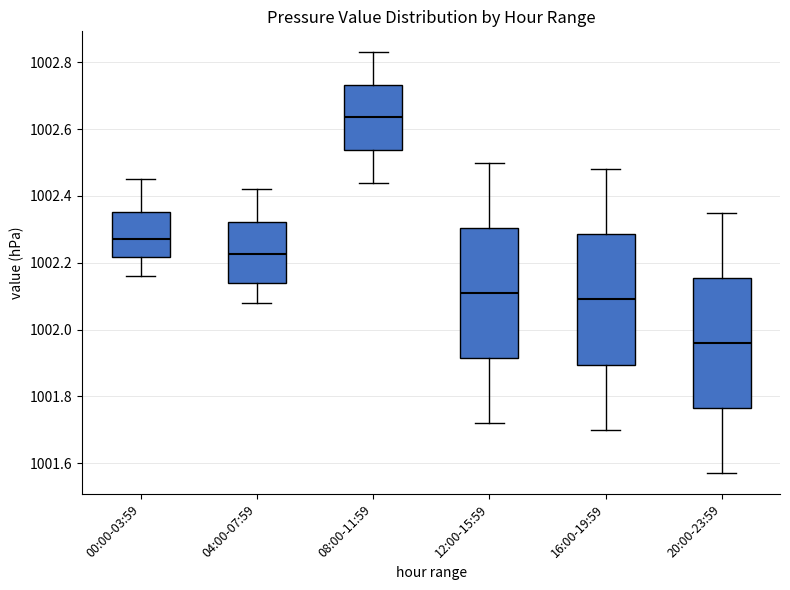

Reading left to right, read every box against the y-axis: the position of its median line, the range the box covers, and the ends of its whiskers. The values are not printed on the chart, so give them approximately, as read against the axis.

00:00-03:59: median 1002.28, box 1002.22 to 1002.36, whiskers 1002.16 to 1002.46
04:00-07:59: median 1002.22, box 1002.14 to 1002.32, whiskers 1002.08 to 1002.42
08:00-11:59: median 1002.64, box 1002.54 to 1002.74, whiskers 1002.44 to 1002.84
12:00-15:59: median 1002.12, box 1001.92 to 1002.30, whiskers 1001.72 to 1002.50
16:00-19:59: median 1002.10, box 1001.90 to 1002.28, whiskers 1001.70 to 1002.48
20:00-23:59: median 1001.96, box 1001.76 to 1002.16, whiskers 1001.58 to 1002.36